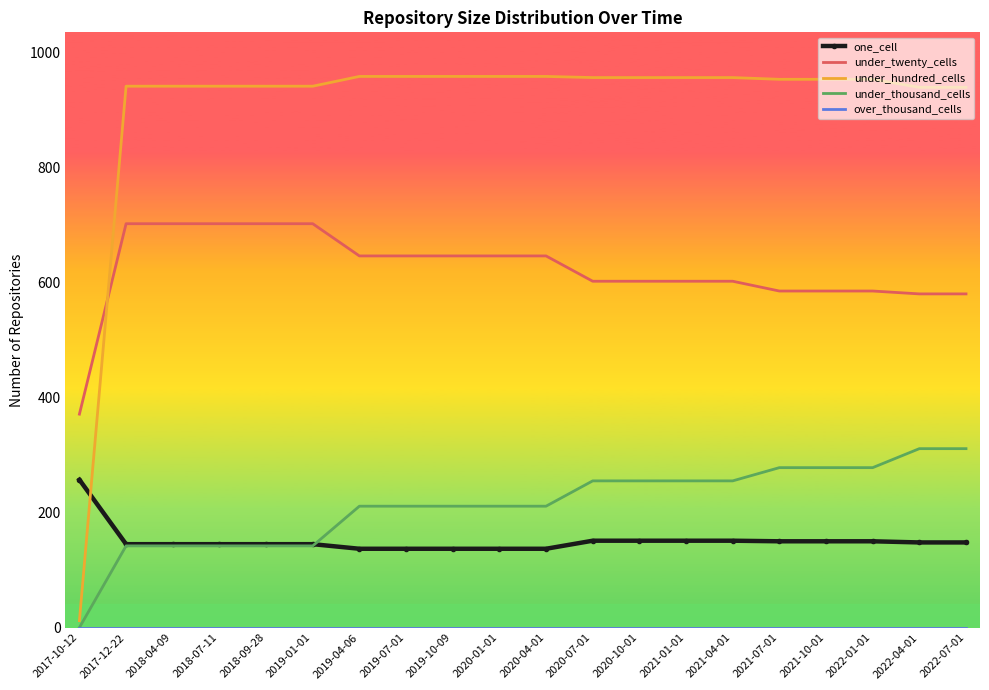

What is the total value across all series at 2022-04-01?

1978